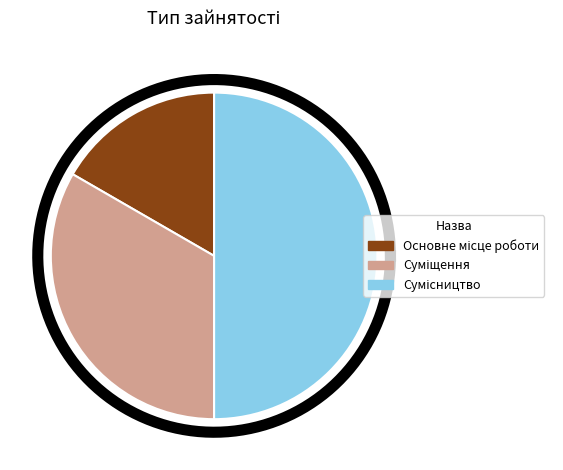

To the nearest percent, what is the combined percentage of Суміщення and Сумісництво?

83%